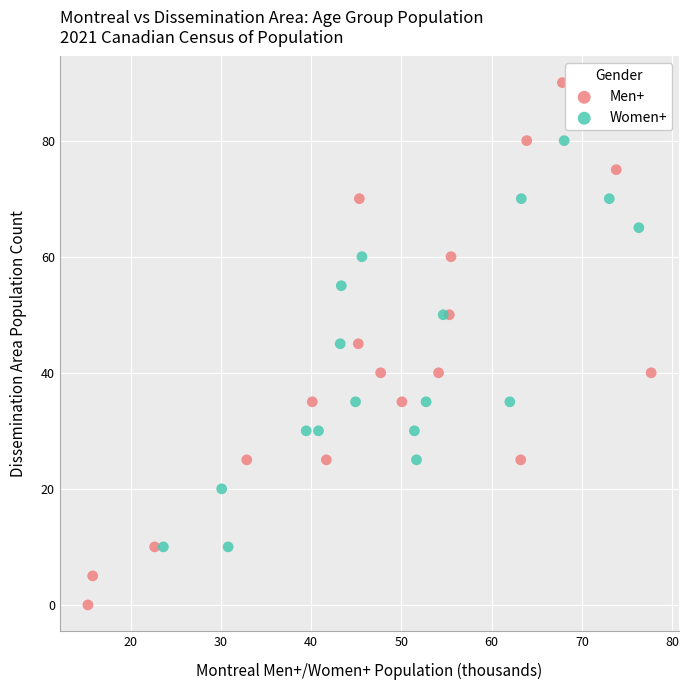

Which series has the widest spread of Y values?

Men+